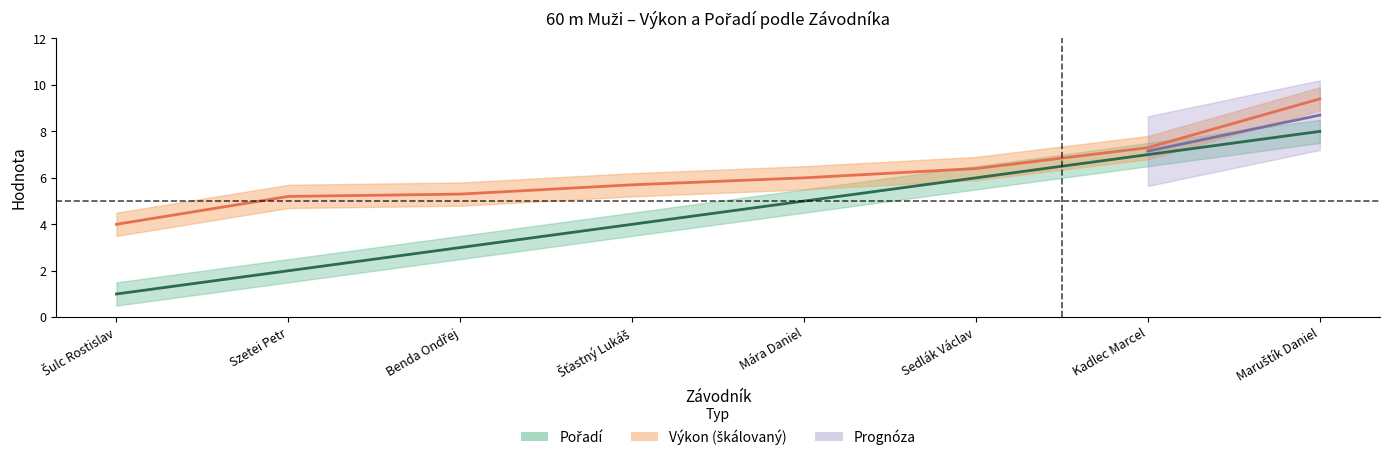

Which series has the widest spread of values?

Pořadí